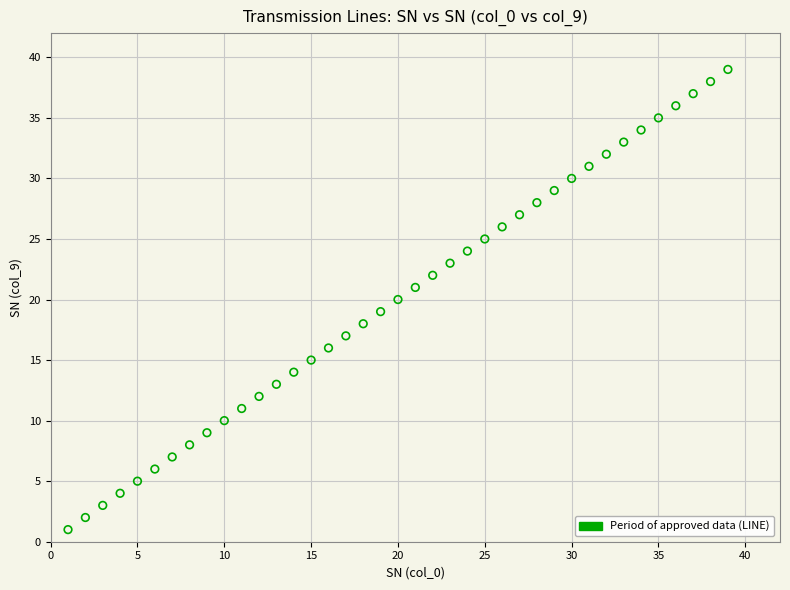

What is the range of Y values (max minus min)?

38